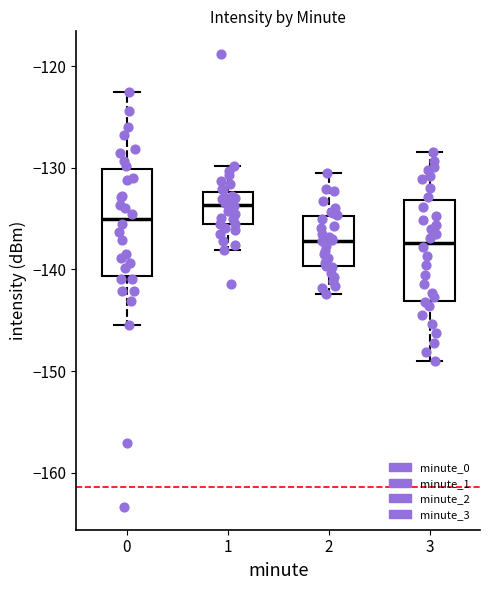

Reading left to right, read every box against the y-axis: the position of its median line, the range the box covers, and the ends of its whiskers. The values are not printed on the chart, so give them approximately, as read against the axis.

0: median -135, box -141 to -130, whiskers -145 to -122
1: median -134, box -136 to -132, whiskers -138 to -130
2: median -137, box -140 to -135, whiskers -142 to -130
3: median -137, box -143 to -133, whiskers -149 to -128